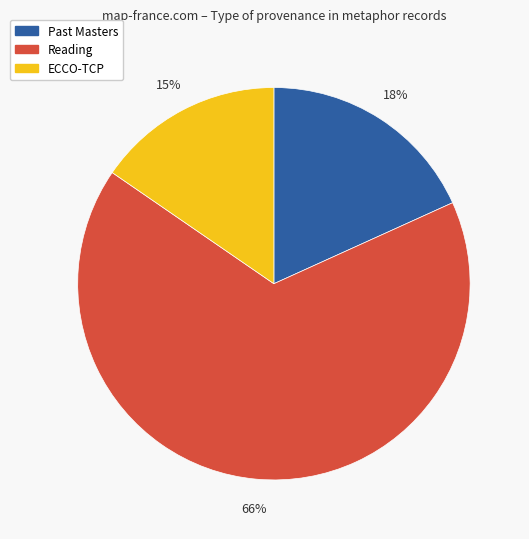

Count the number of slices in the pie.

3